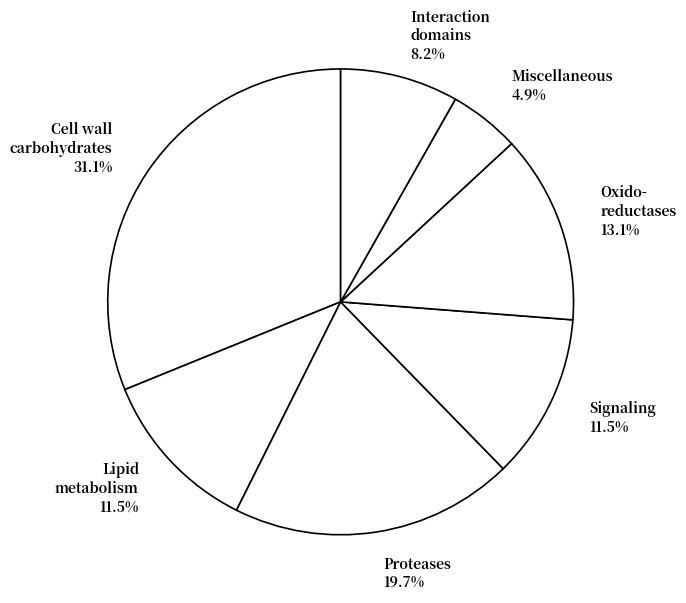

Approximately how many times larger is the value at Signaling 11.5% compared to Interaction domains 8.2%?

1.4